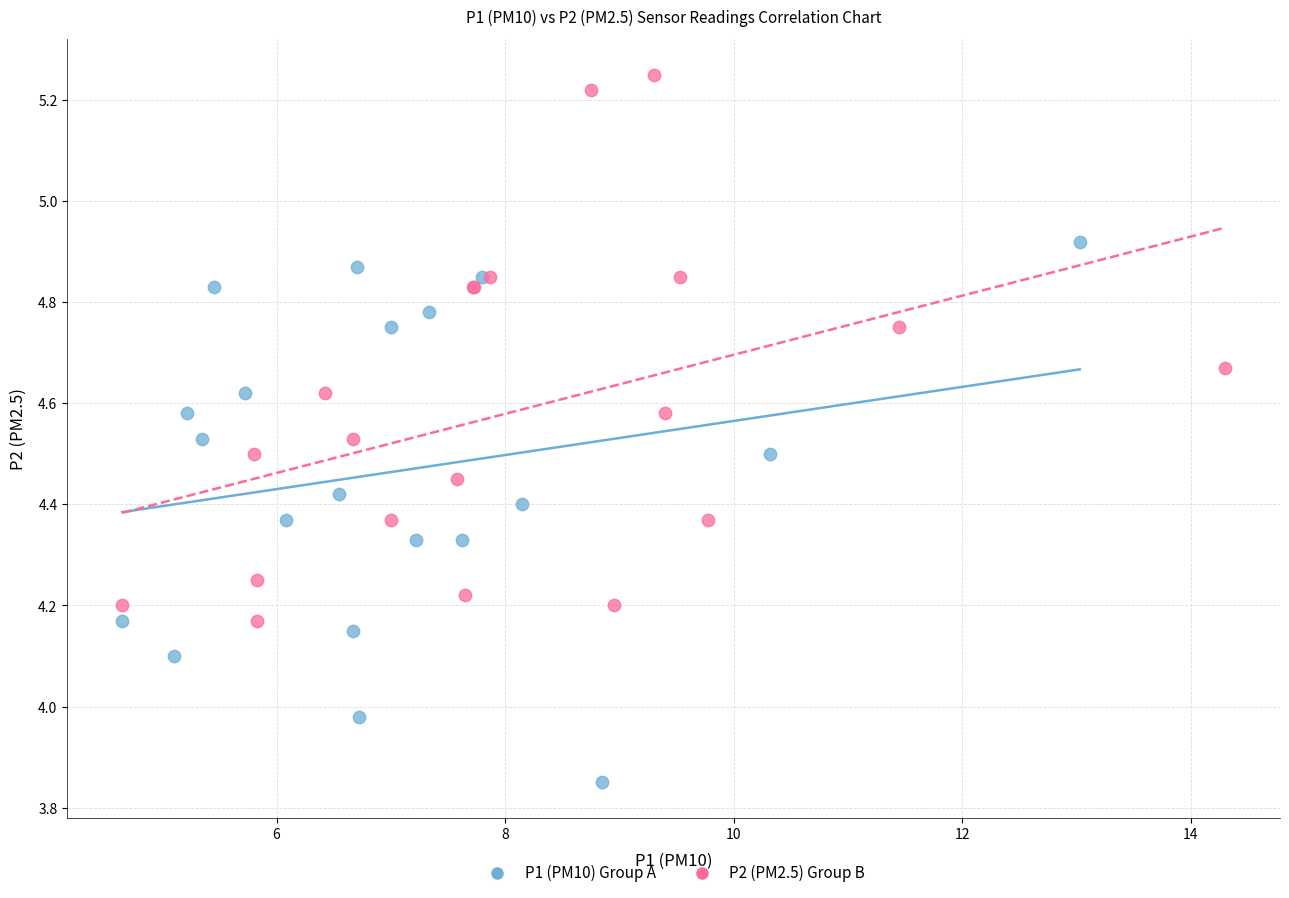

Which series reaches the minimum Y coordinate?

P1 (PM10) Group A